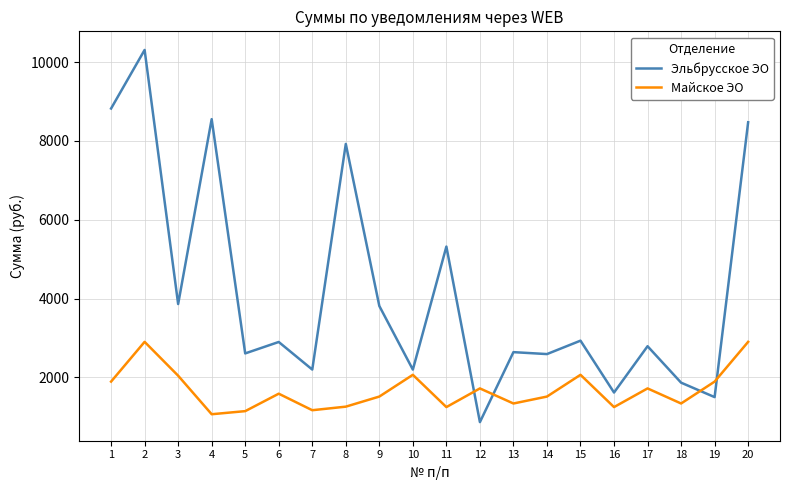

Where does the Эльбрусское ЭО series first go above 2900?

1